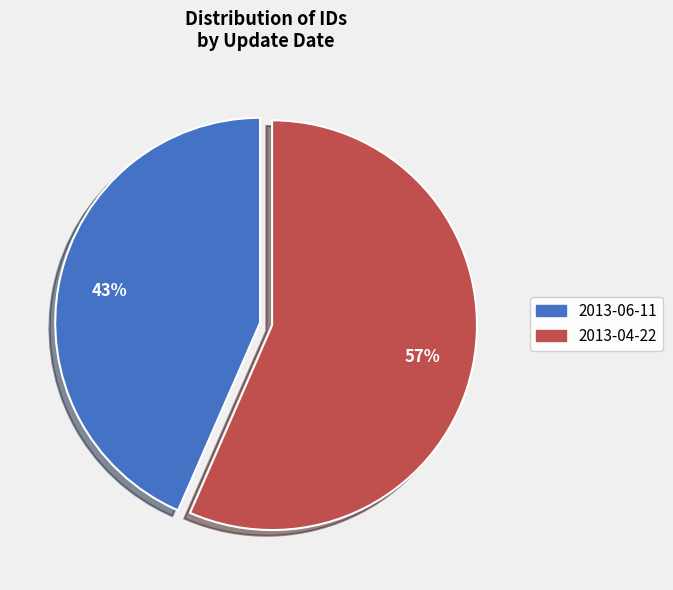

Is there a majority slice in this chart?

Yes